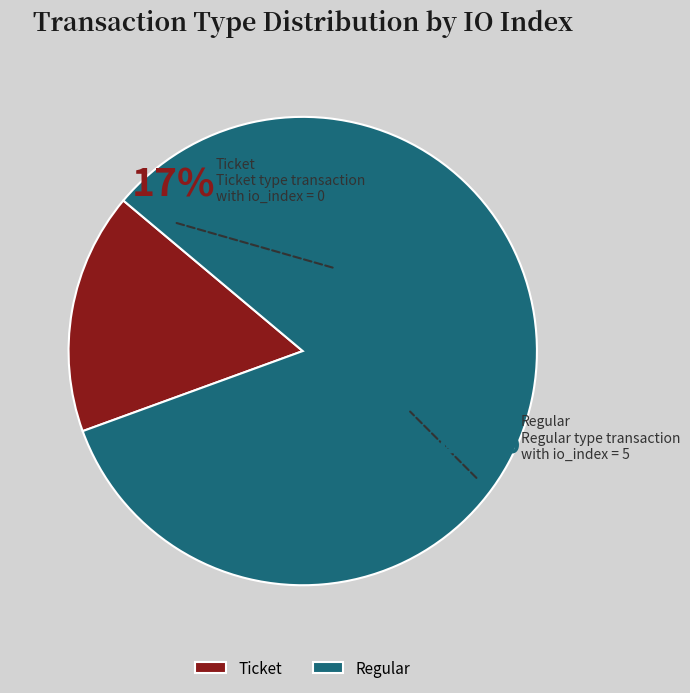

The Regular (io_index=5) slice represents 99% of the pie. True or false?

False